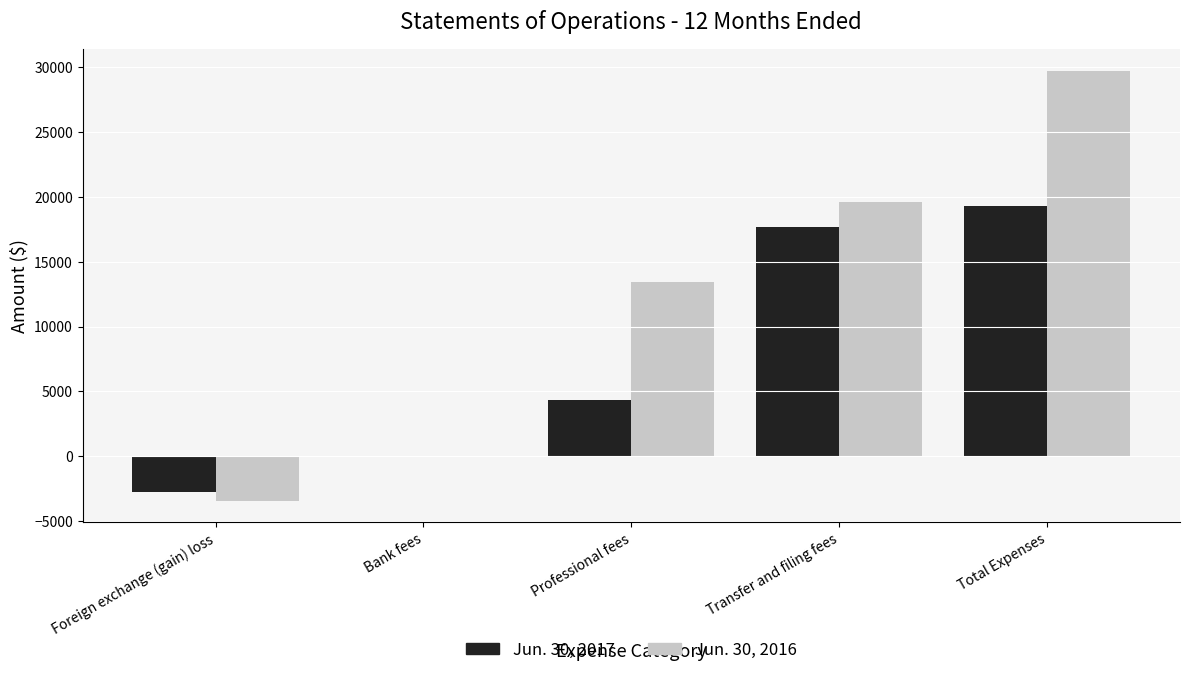

Reading left to right, what are all the values shown in this chart?

Jun. 30, 2017: Foreign exchange (gain) loss=-2703	Bank fees=68	Professional fees=4309	Transfer and filing fees=17628	Total Expenses=19302
Jun. 30, 2016: Foreign exchange (gain) loss=-3416	Bank fees=41	Professional fees=13433	Transfer and filing fees=19612	Total Expenses=29683